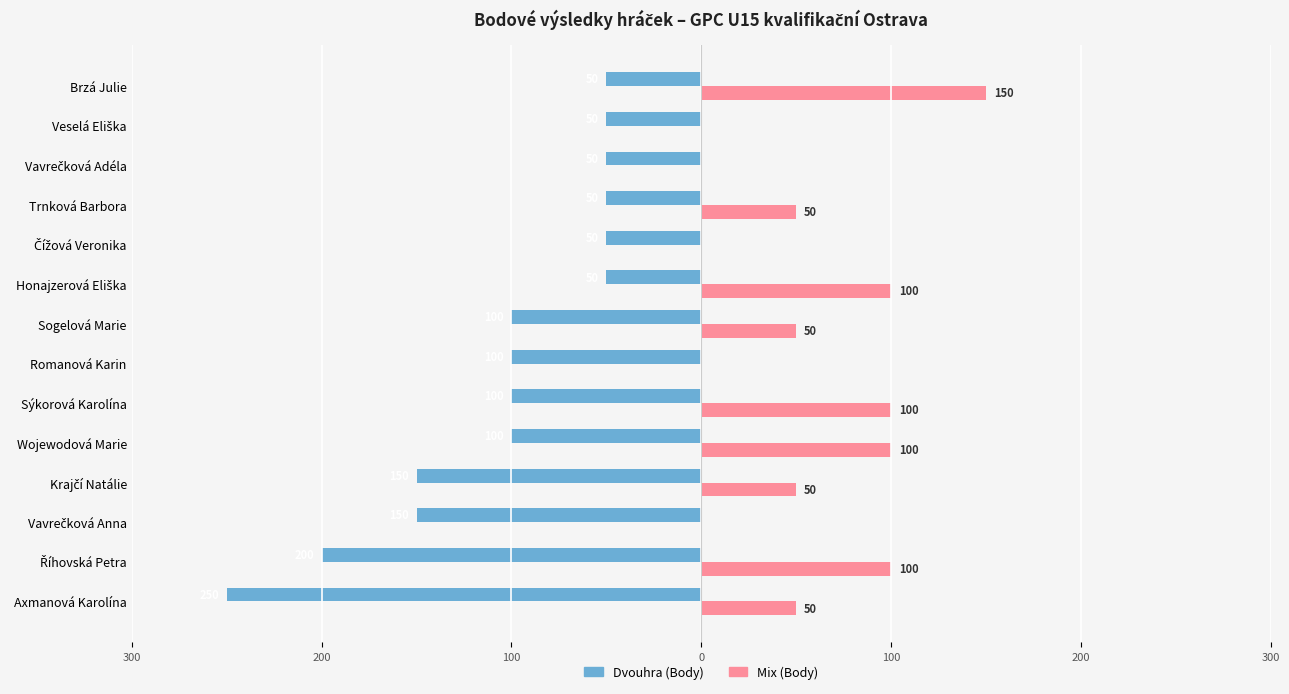

What are all the series names shown in the legend?

Dvouhra (Body), Mix (Body)